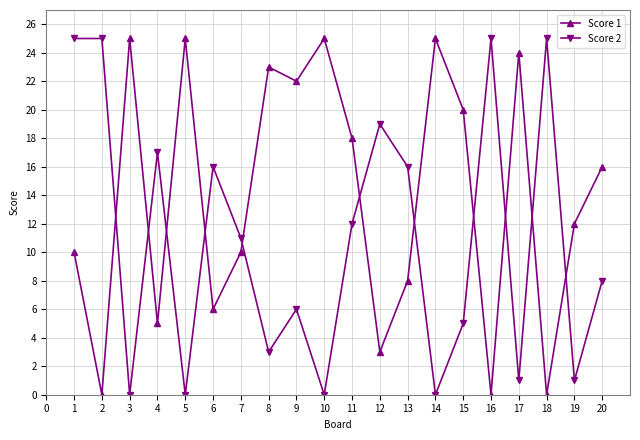

Which series has the largest total across all categories?

Score 1